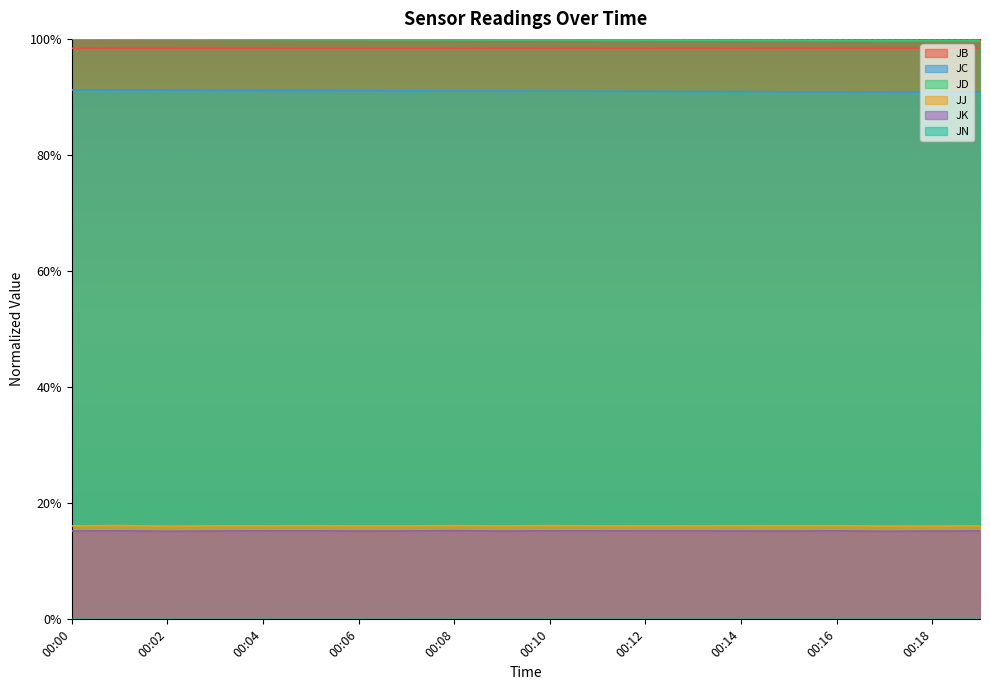

Between 00:17 and 00:18, which is larger?

00:17